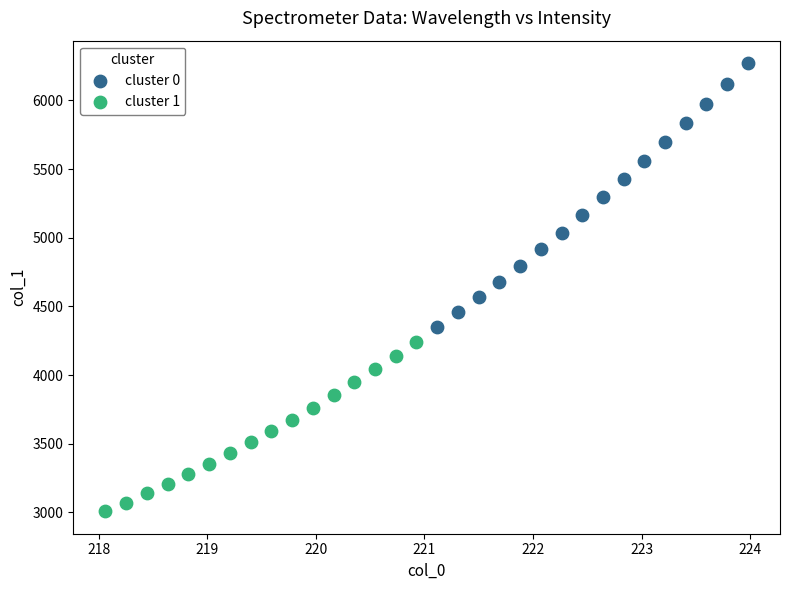

Which series reaches the maximum Y coordinate?

cluster 0